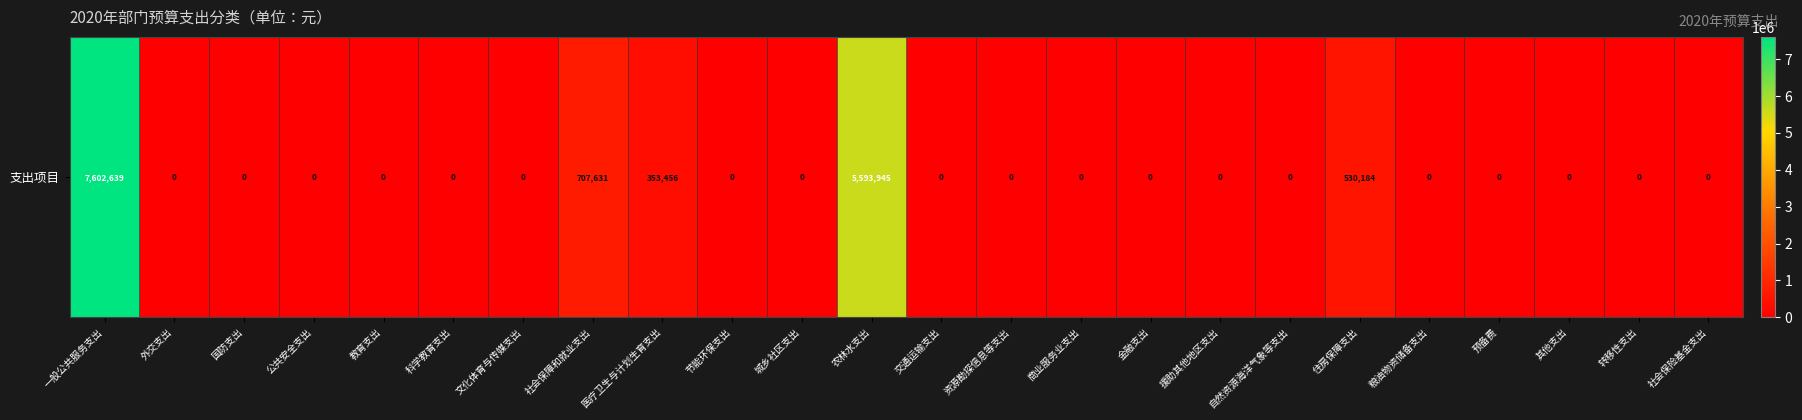

Reading left to right, extract all data points from this chart.

7602639.0	0.0	0.0	0.0	0.0	0.0	0.0	707631.4	353455.7	0.0	0.0	5593945.0	0.0	0.0	0.0	0.0	0.0	0.0	530183.5	0.0	0.0	0.0	0.0	0.0